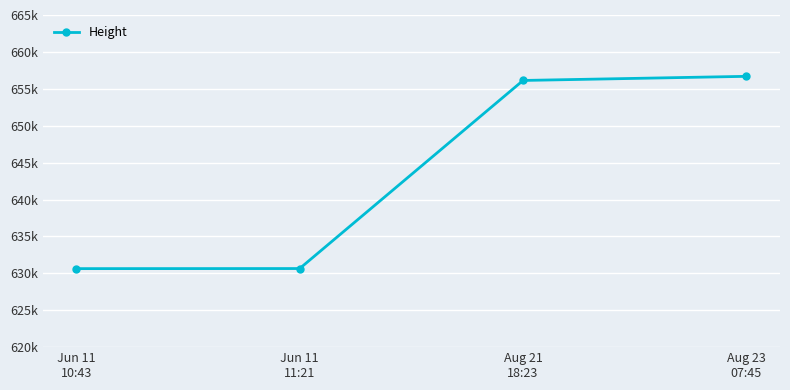

Reading right to left, list all the values displayed in this chart.

Aug 23
07:45=656691	Aug 21
18:23=656132	Jun 11
11:21=630648	Jun 11
10:43=630637